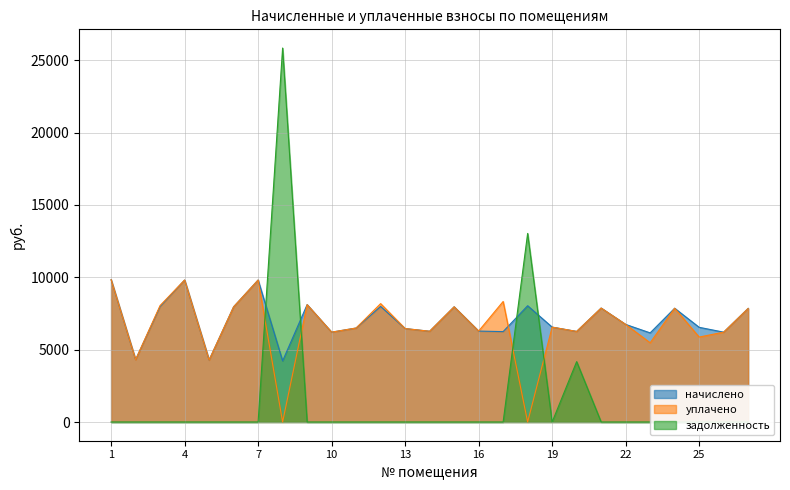

Which category has the highest value in the уплачено series?

1